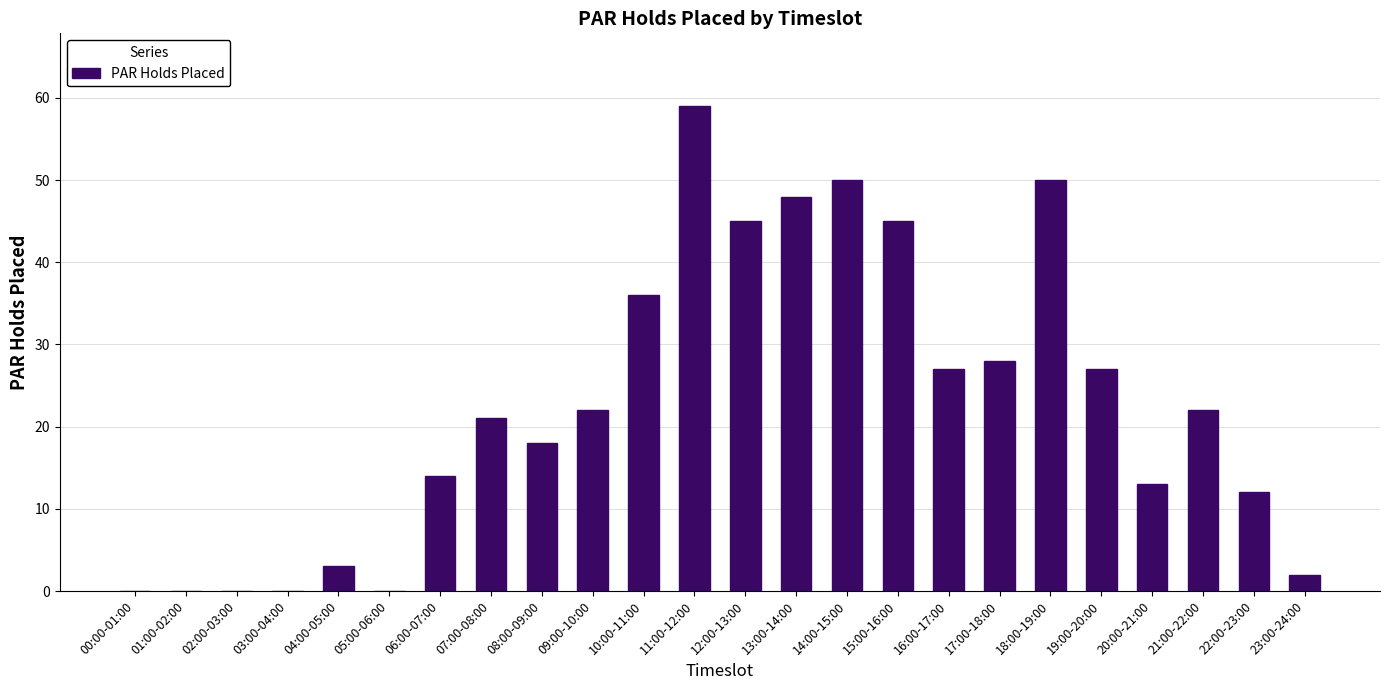

What is the sum of all values?

542